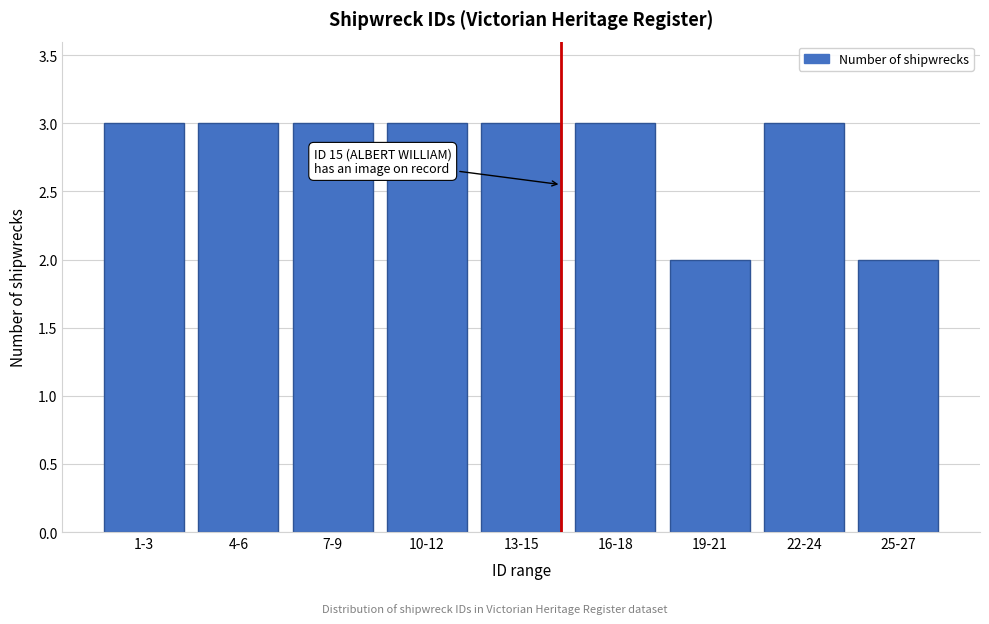

Reading right to left, transcribe all the data shown in this chart.

2	3	2	3	3	3	3	3	3